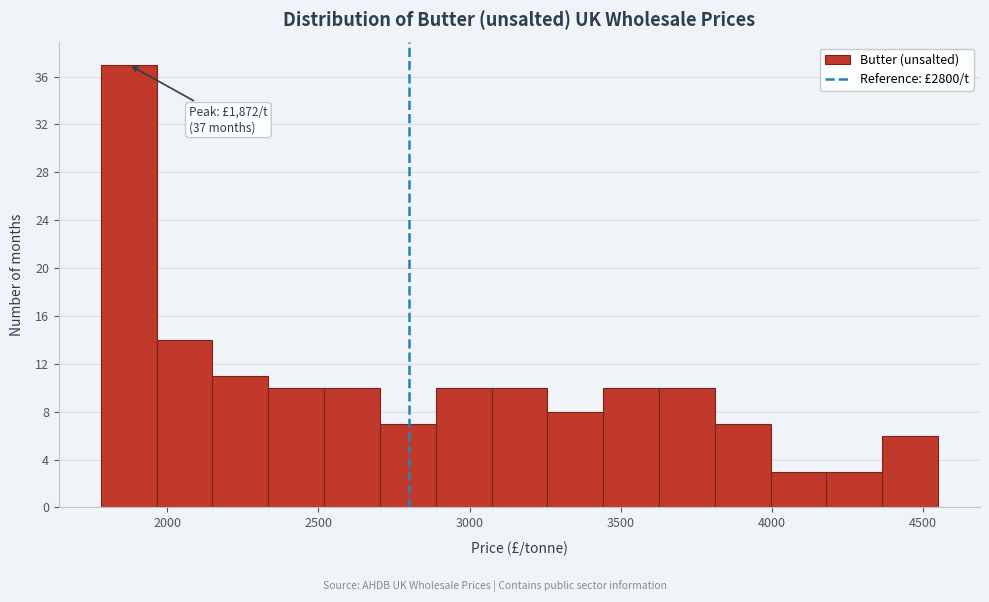

Around what value on the x-axis is the tallest bar? Give the approximate position of its centre, as read against the axis.

1850